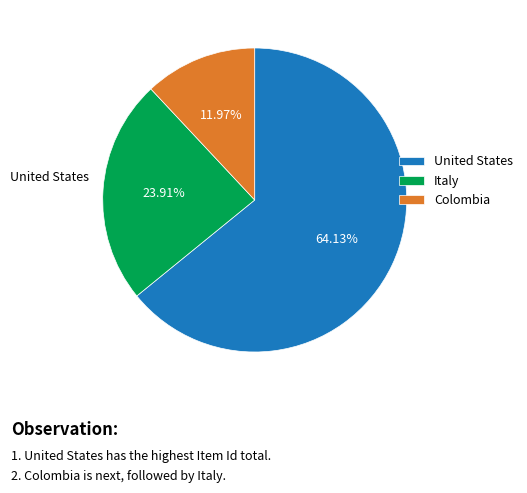

What percentage do United States and Italy together represent?

88.0%